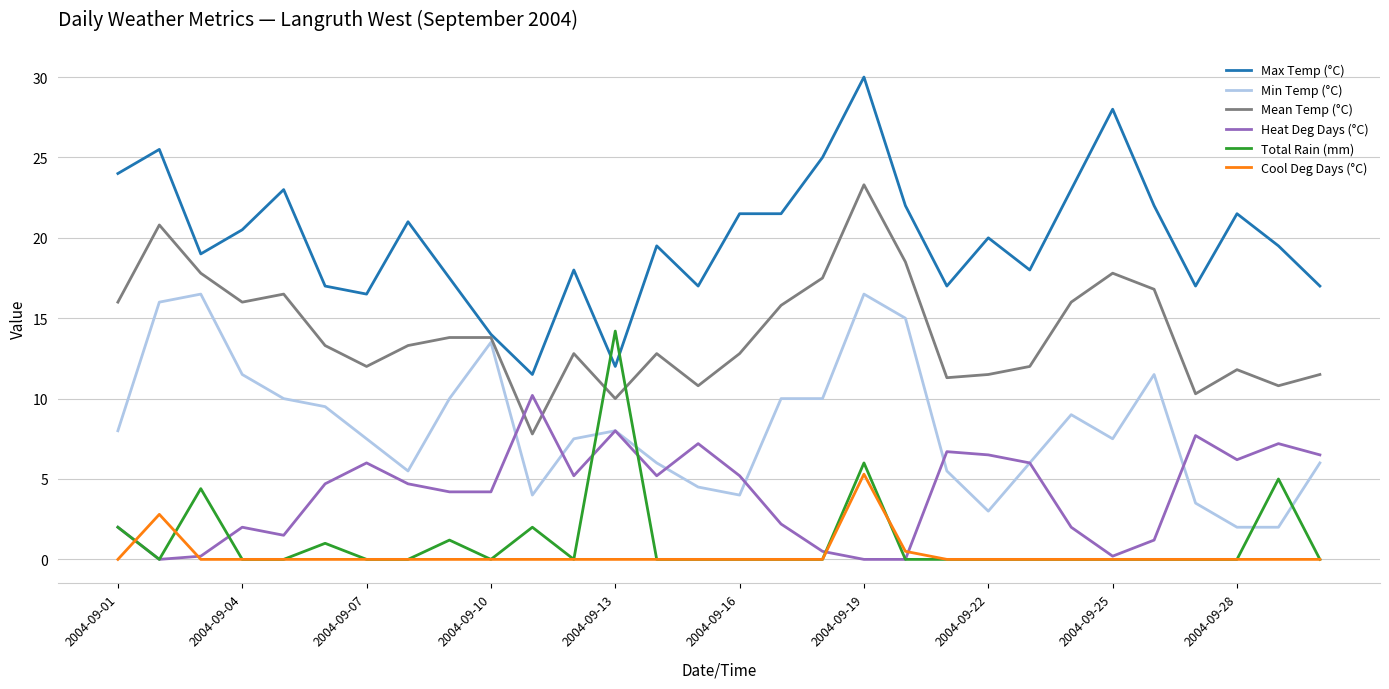

Rank the series by their maximum value, from highest to lowest.

Max Temp (°C), Mean Temp (°C), Min Temp (°C), Total Rain (mm), Heat Deg Days (°C), Cool Deg Days (°C)